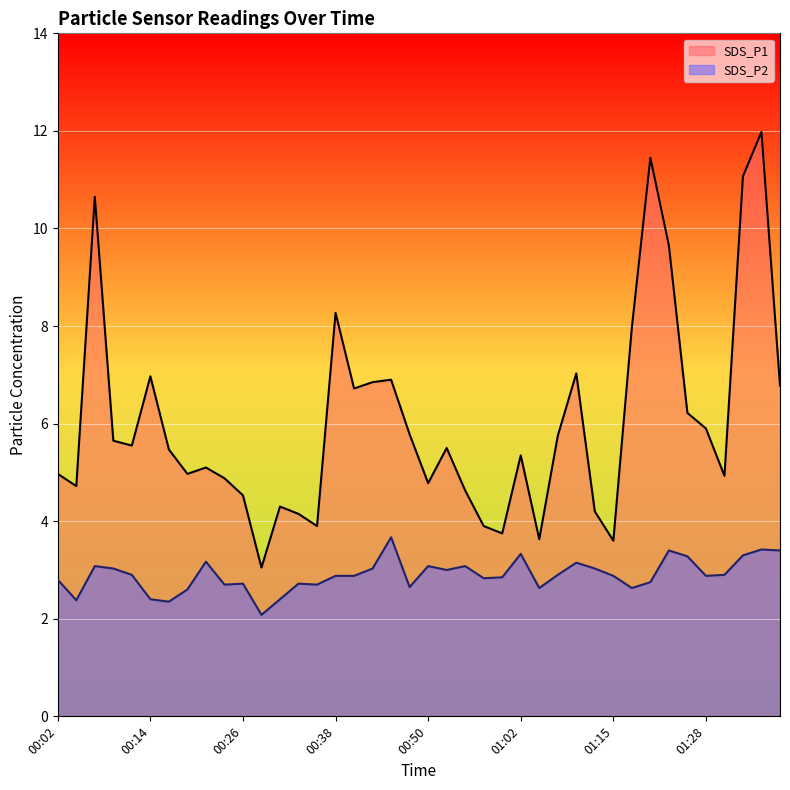

What is the smallest value displayed?

2.1